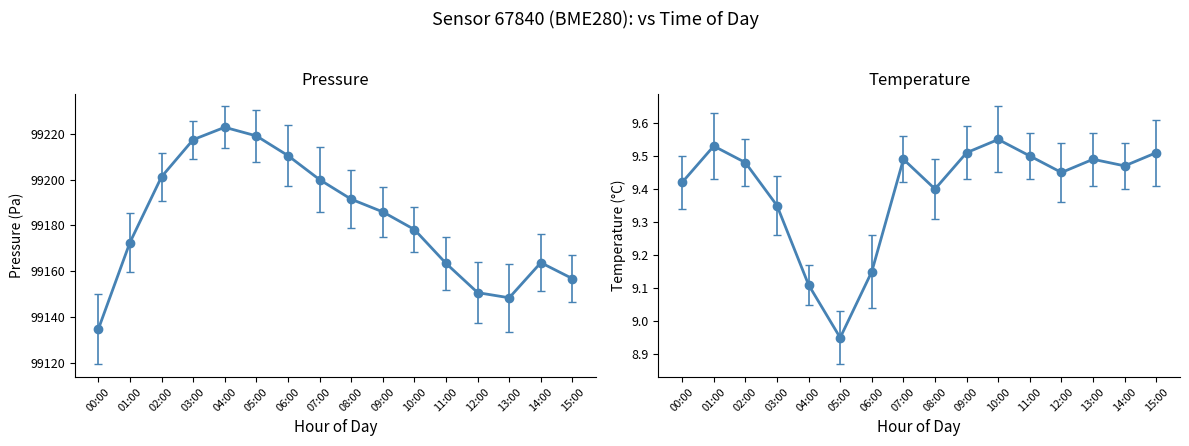

True or false: temperature and pressure intersect in this chart.

False